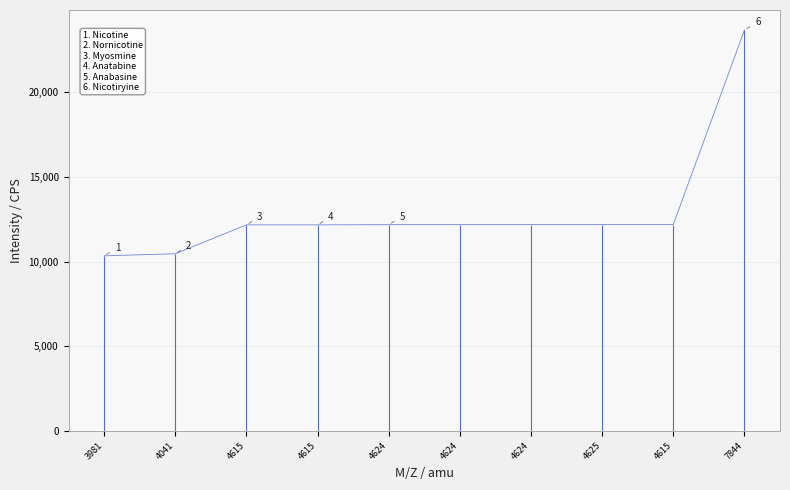

Which label corresponds to the smallest value in the chart?

3981